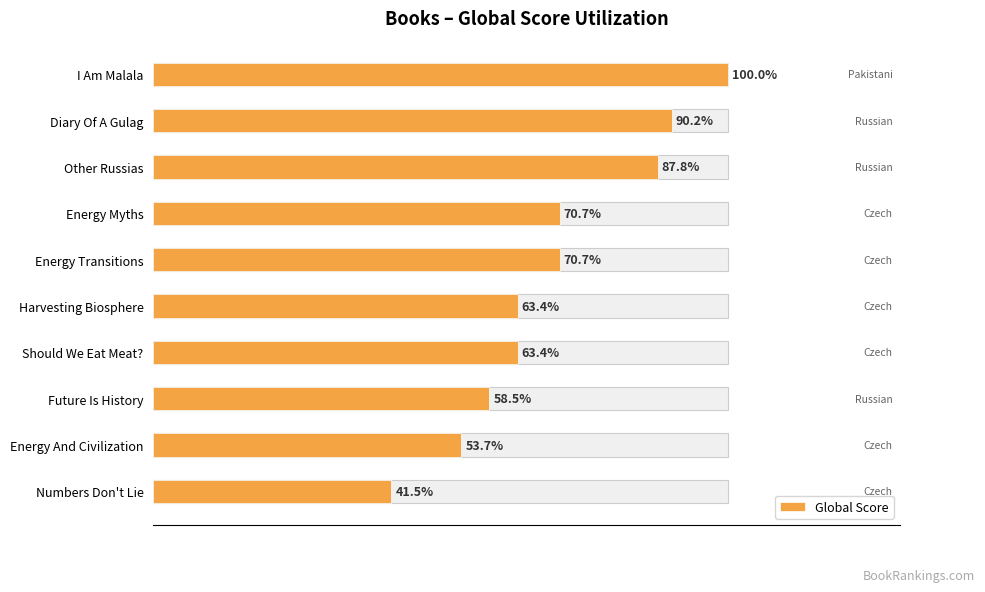

How many data points does each series have?

10